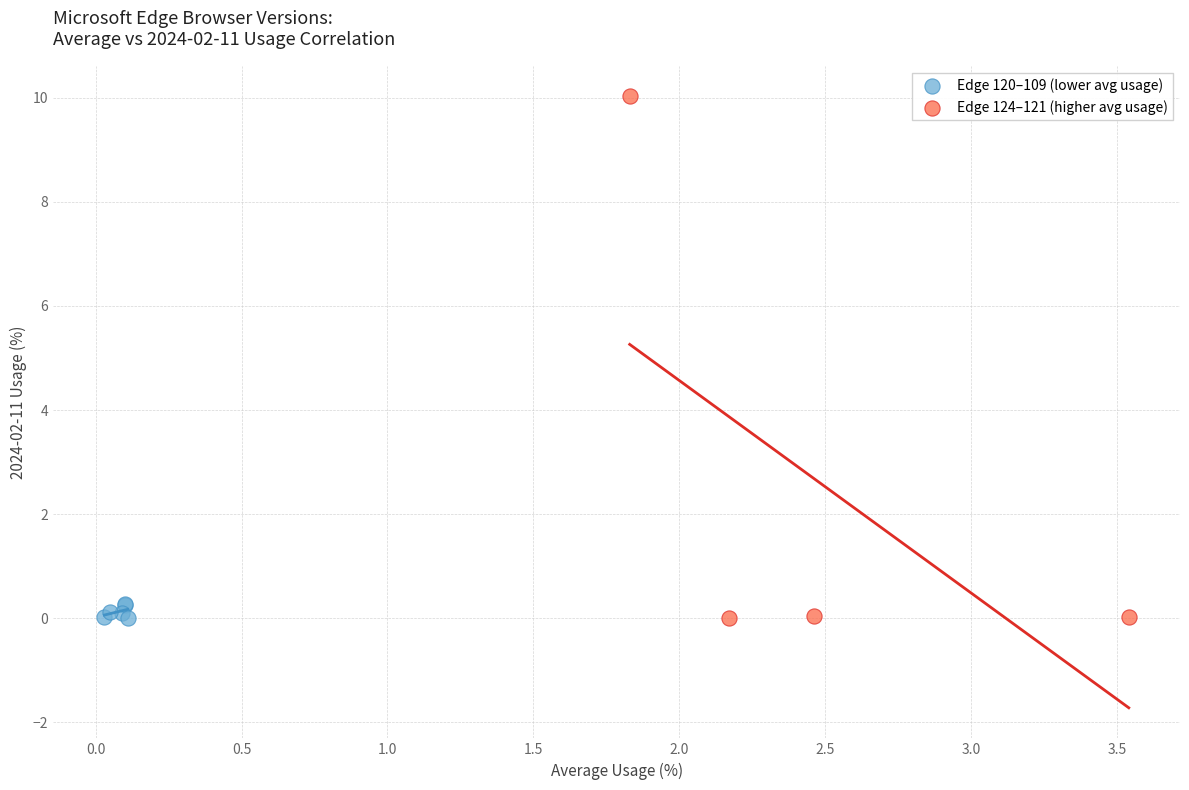

Which series has the largest Y range (max minus min)?

Edge 124–121 (higher avg usage)